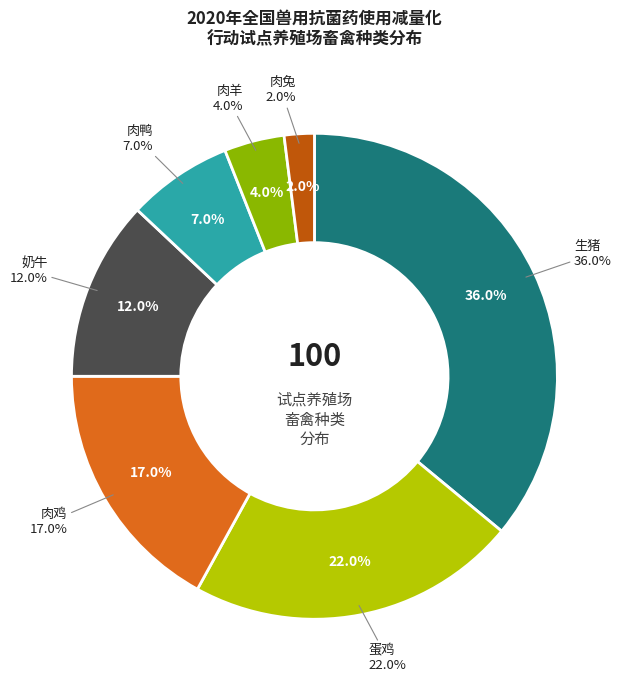

How much of the chart is everything except 奶牛?

88.0%